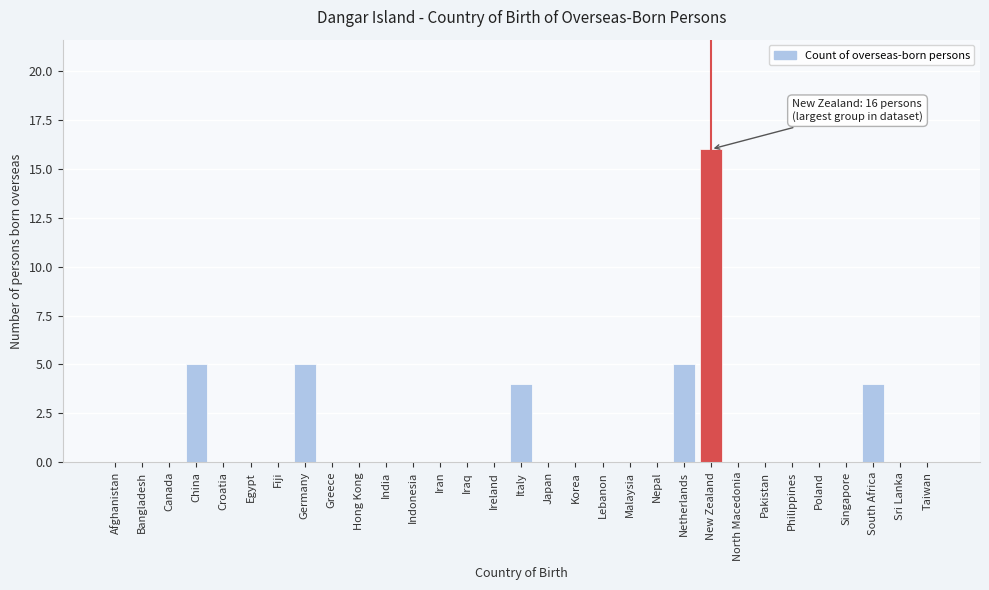

Read the value at Italy.

4